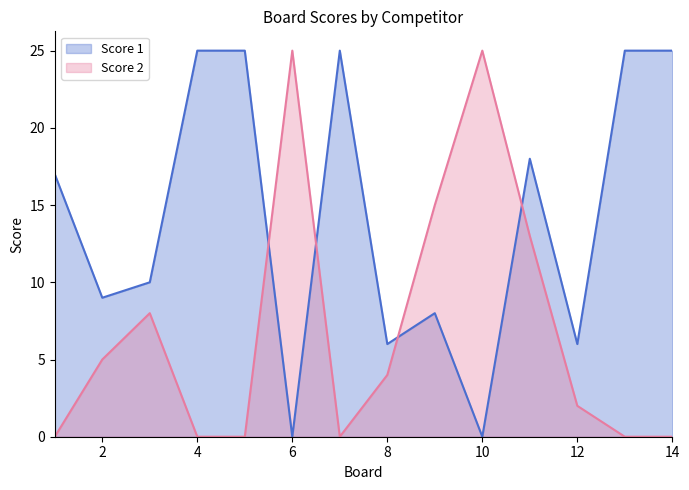

Which category has the highest value in the Score 1 series?

4